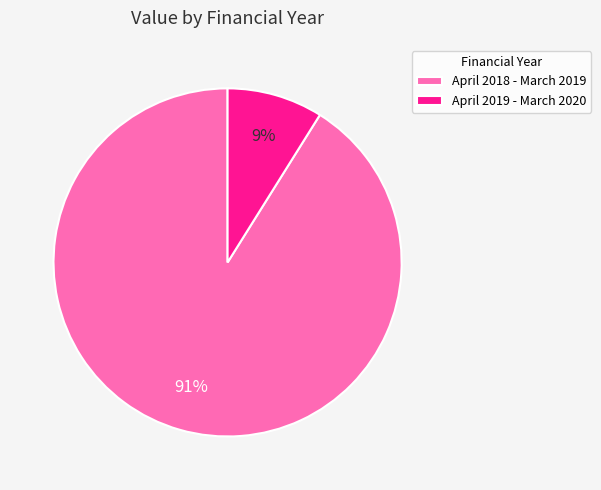

How many segments does this pie chart have?

2